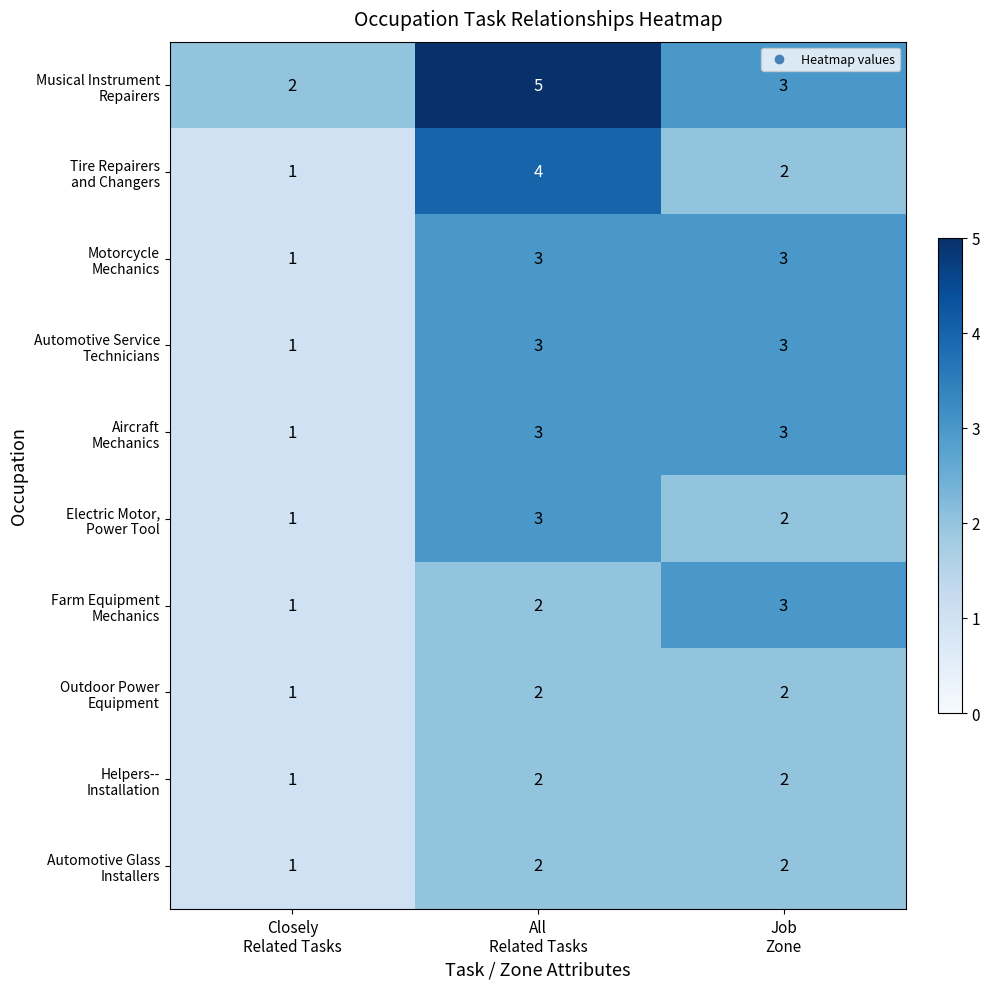

How many data points does each series have?

3